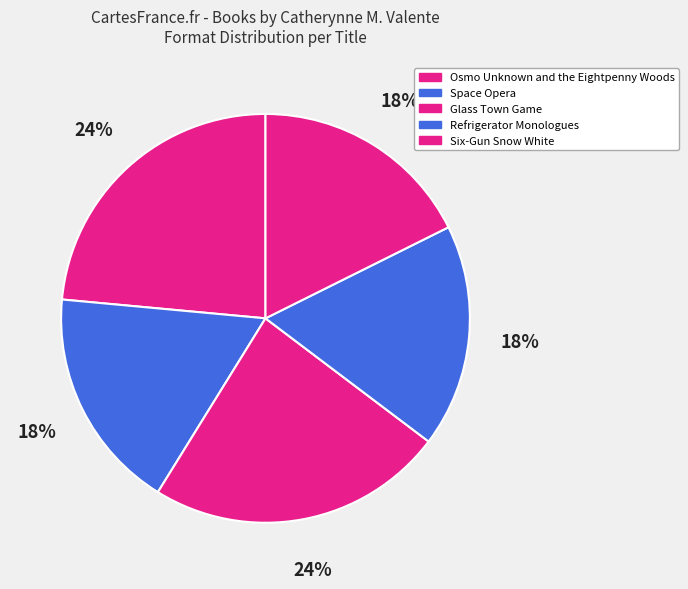

Count the number of slices in the pie.

5